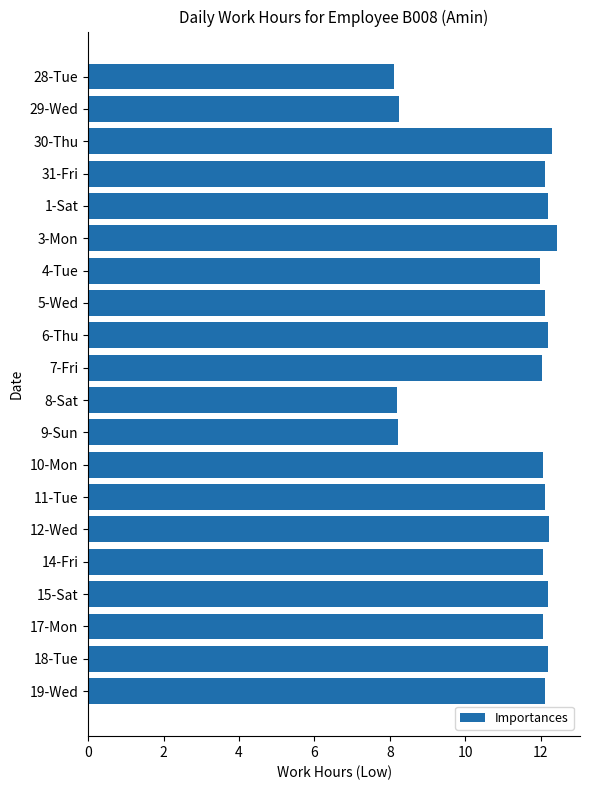

Approximately how many times larger is the value at 7-Fri compared to 31-Fri?

1.0